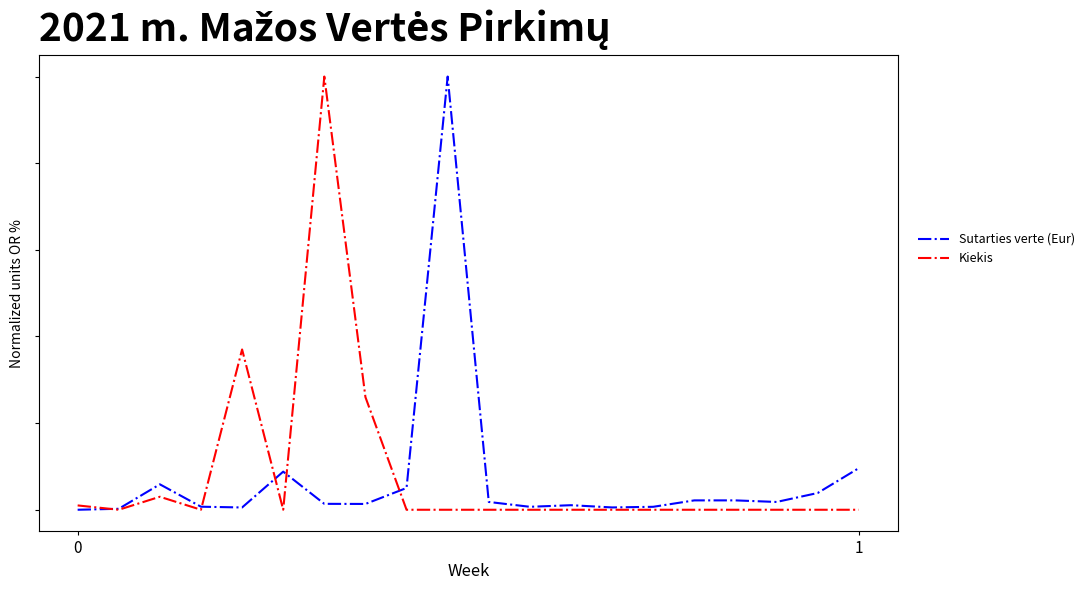

What is the sum of all Kiekis values?

1.7